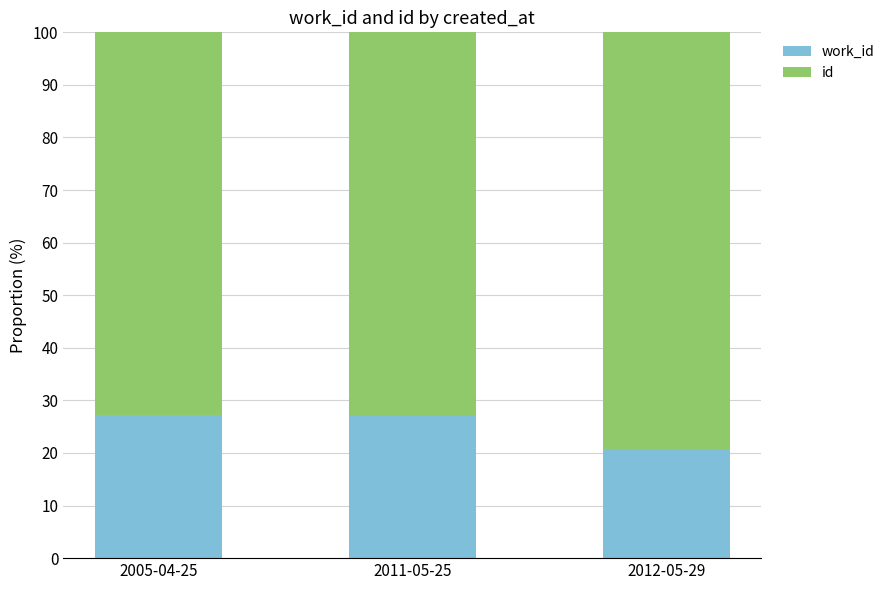

What is the total value across all series at 2011-05-25?

100.0